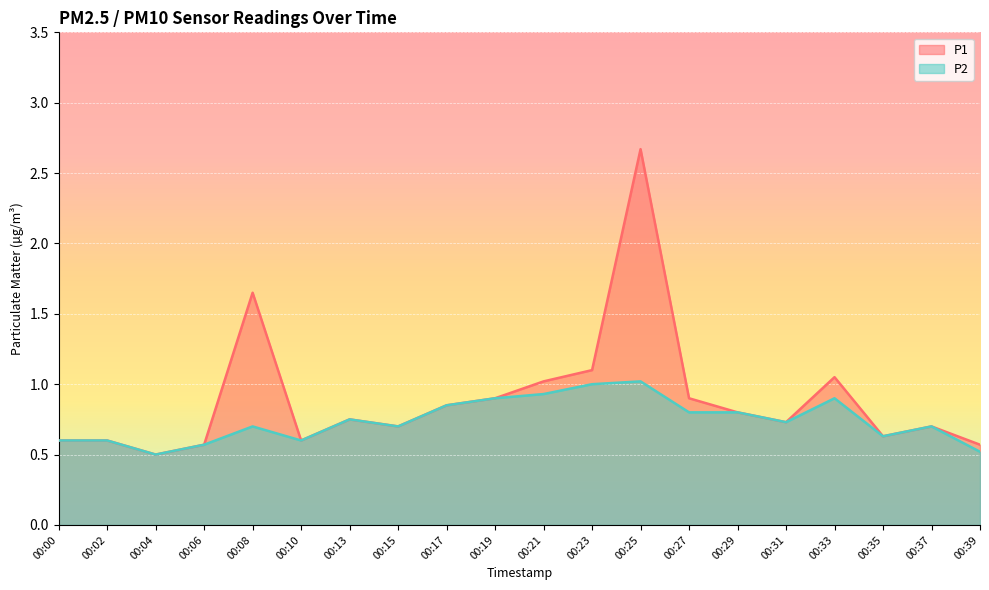

How many series are shown in this chart?

2